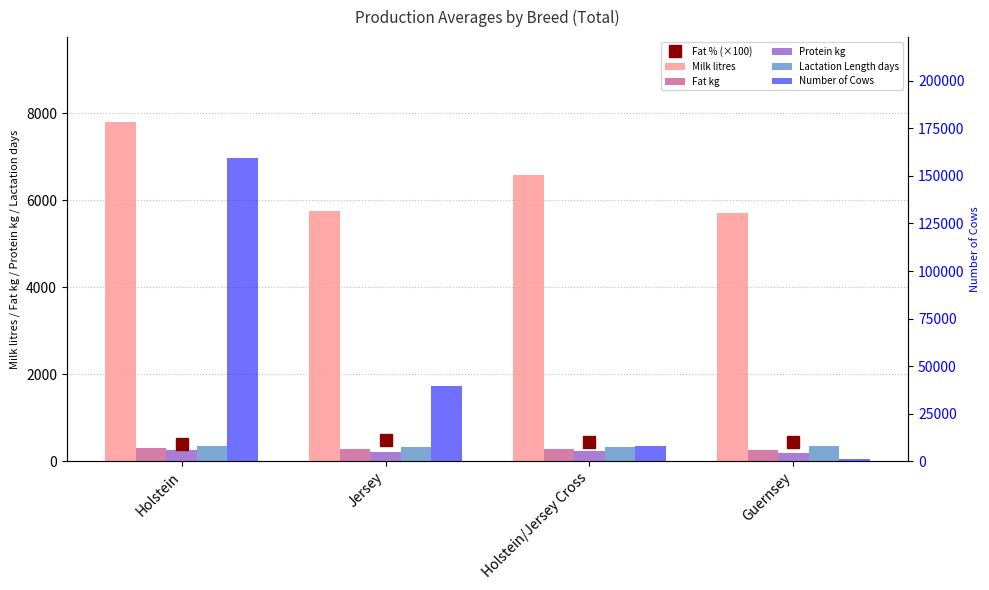

What position from the right is Holstein?

4